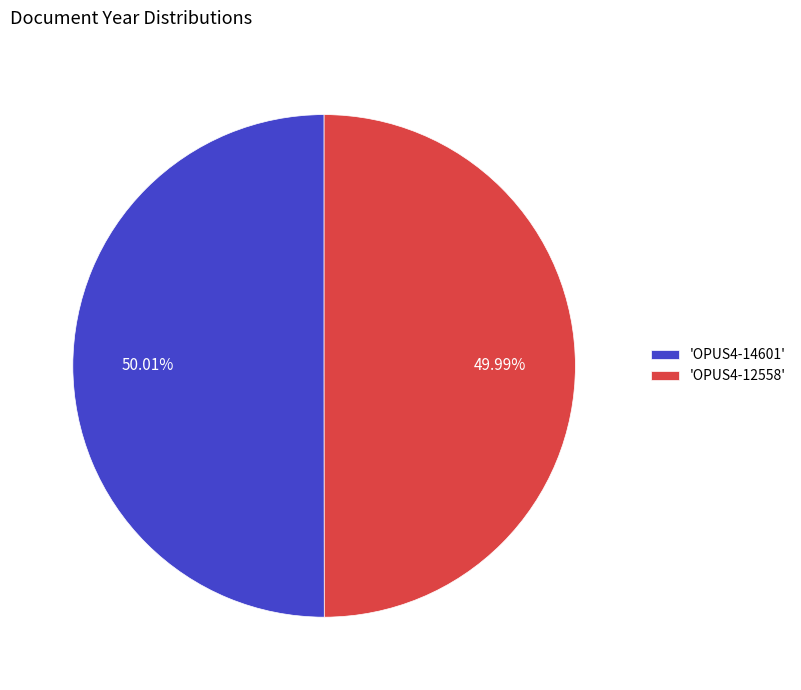

How many slices are in this pie chart?

2